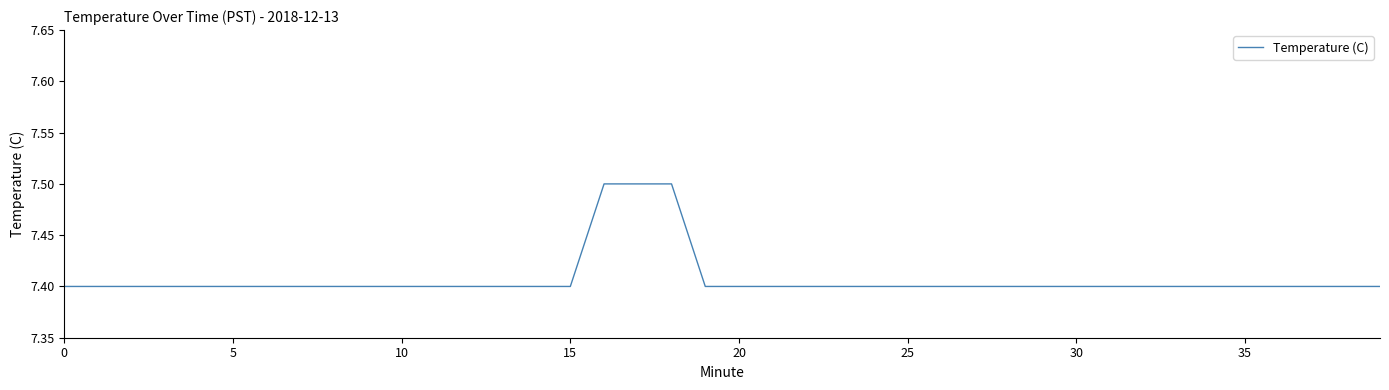

What is the smallest value displayed?

7.4